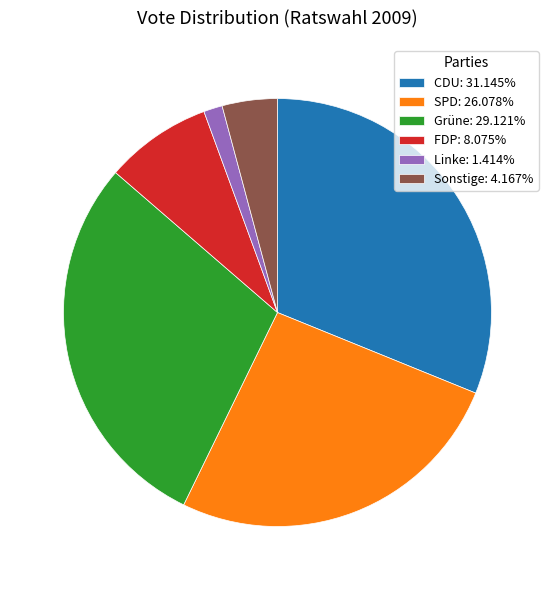

Does Linke: 1.414% represent more than half of the total?

No